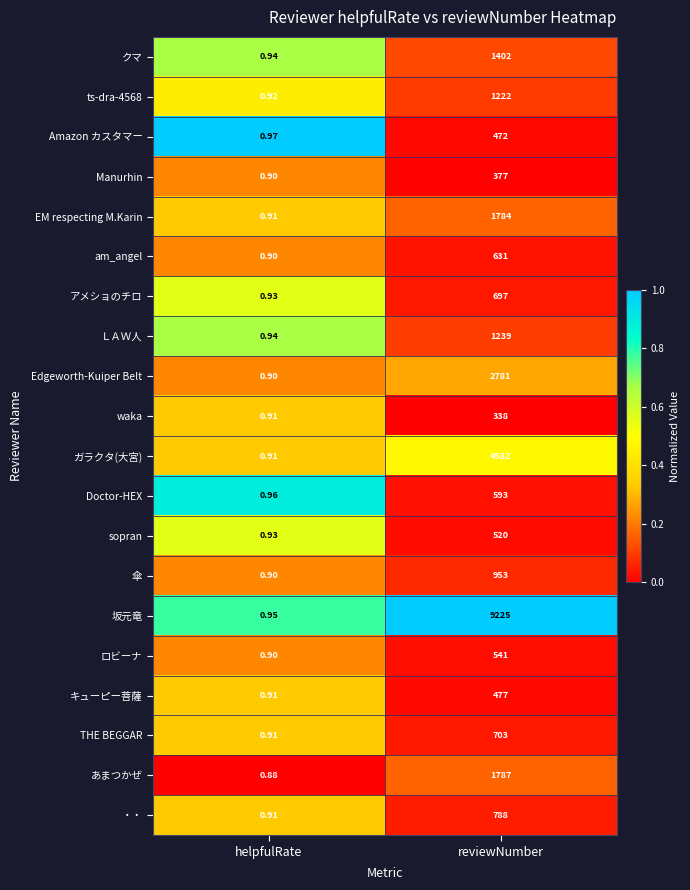

At which category is the sum across all series the highest?

reviewNumber